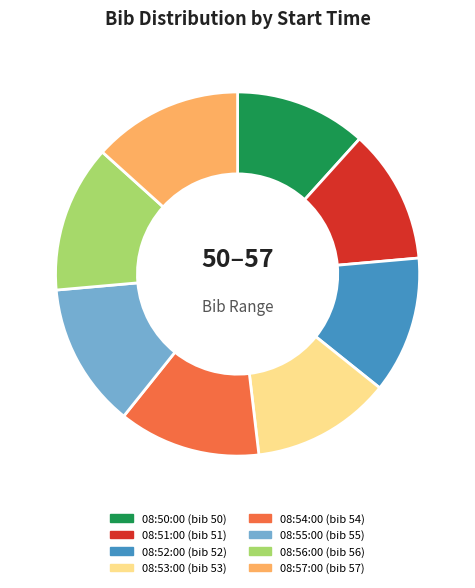

What is the ratio of the value at 08:55:00 to the value at 08:50:00?

1.1